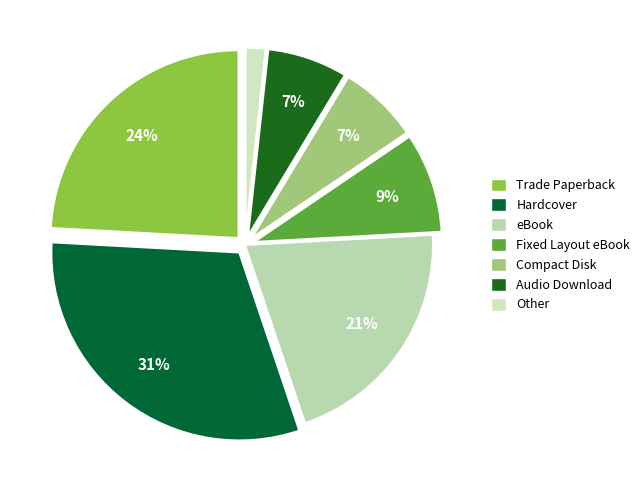

Count the number of slices in the pie.

7